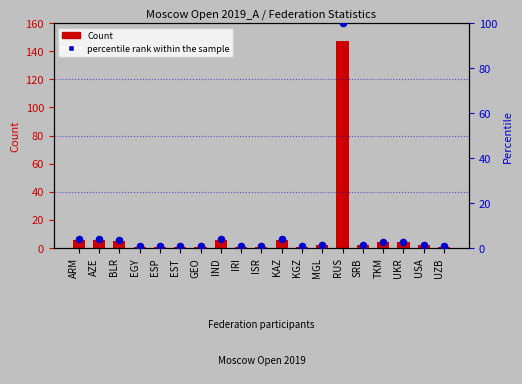

Which series has the largest Y range (max minus min)?

Count